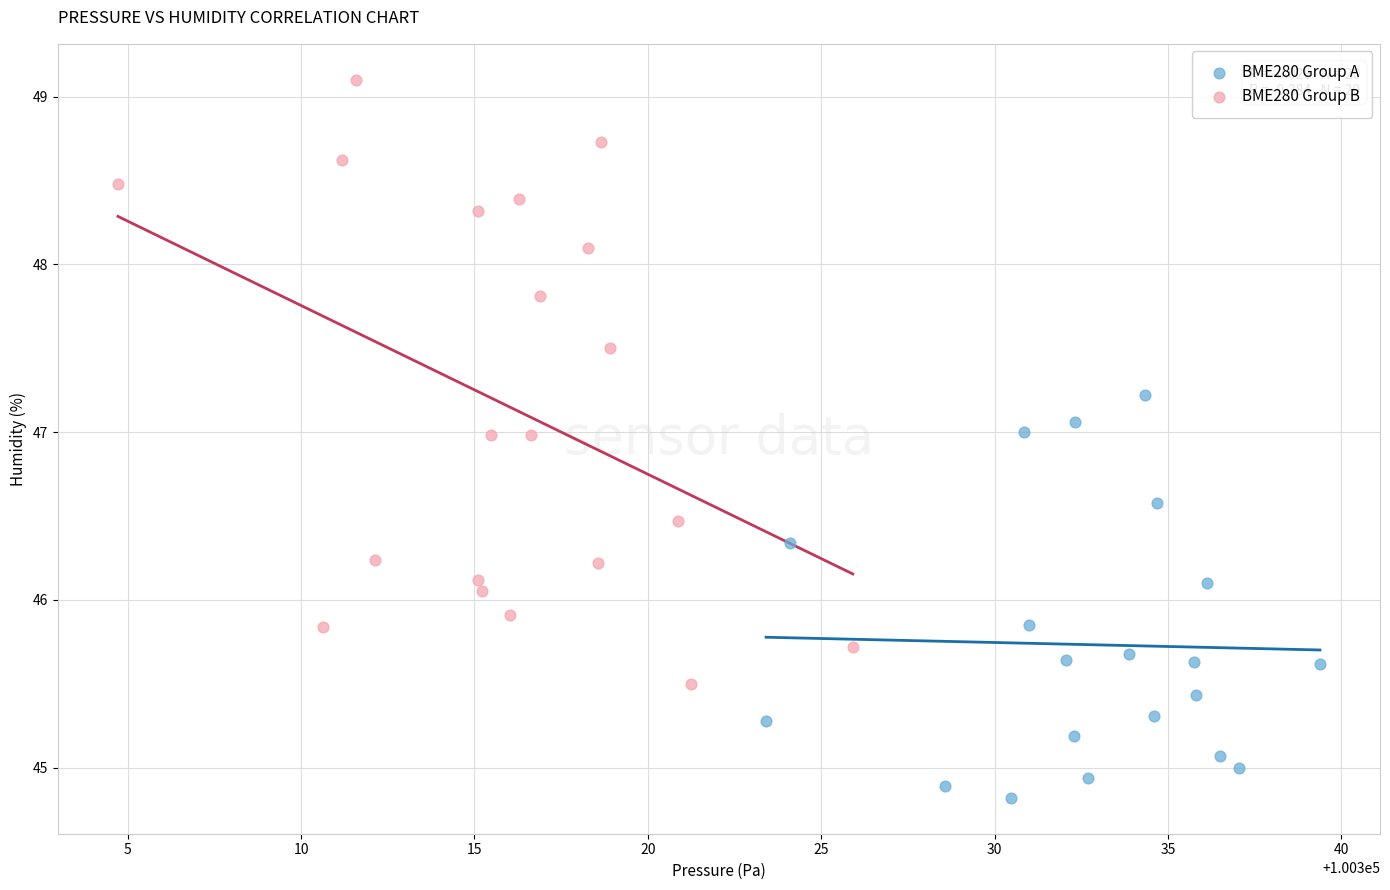

Which series contains the lowest Y value?

BME280 Group A